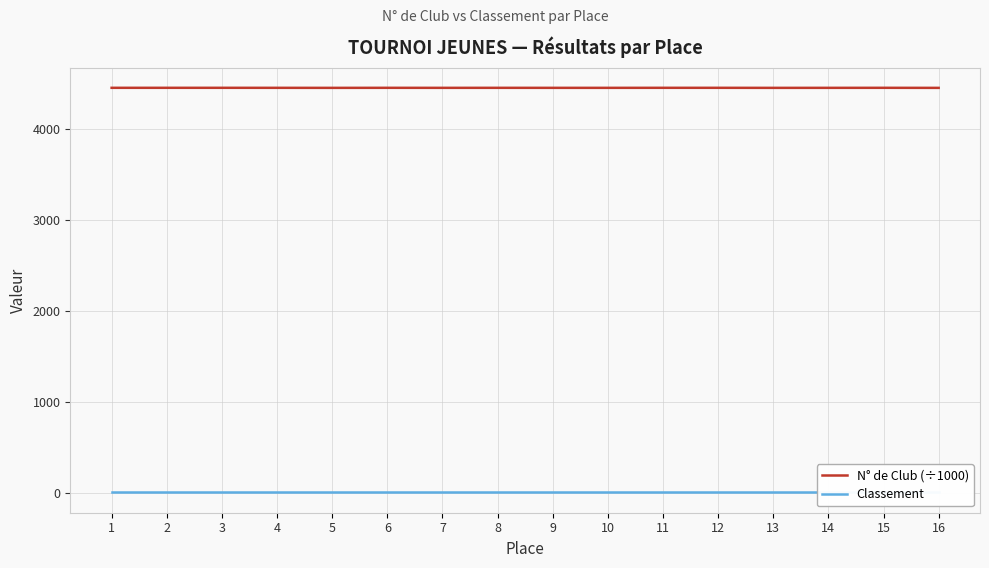

In N° de Club (÷1000), how many points are higher than both neighbors (excluding endpoints)?

4